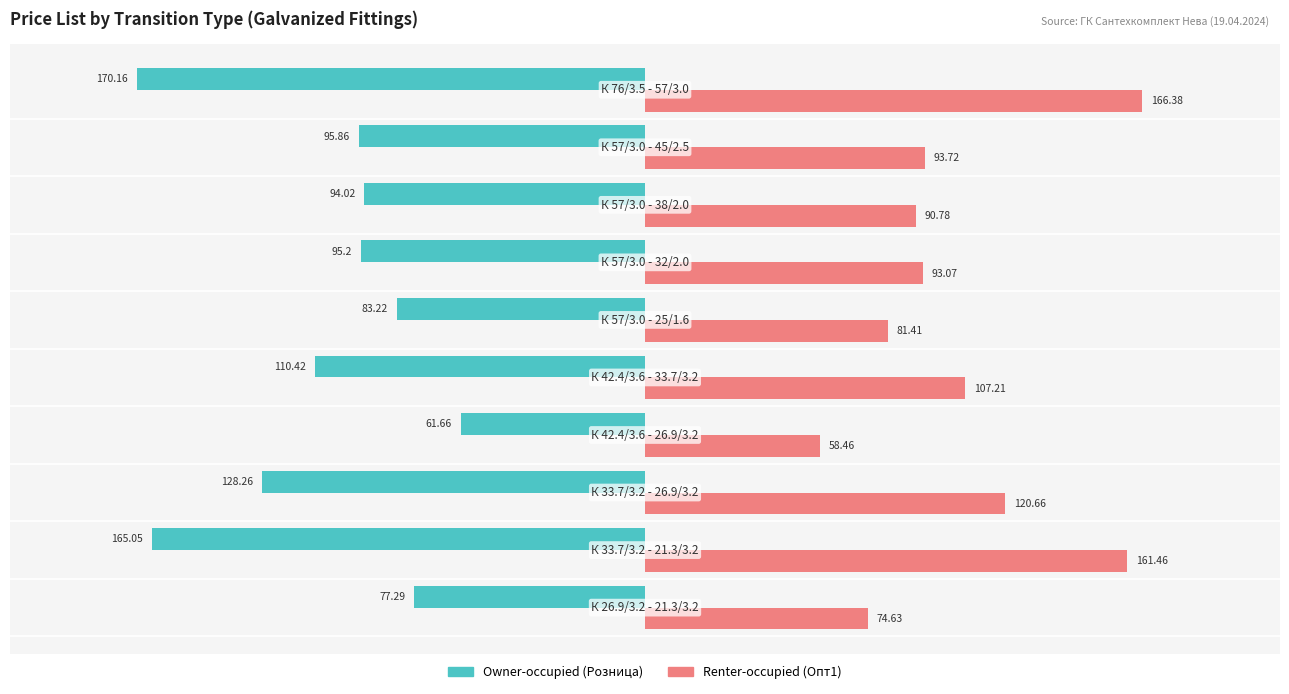

Which series has the largest total across all categories?

Renter-occupied (Опт1)